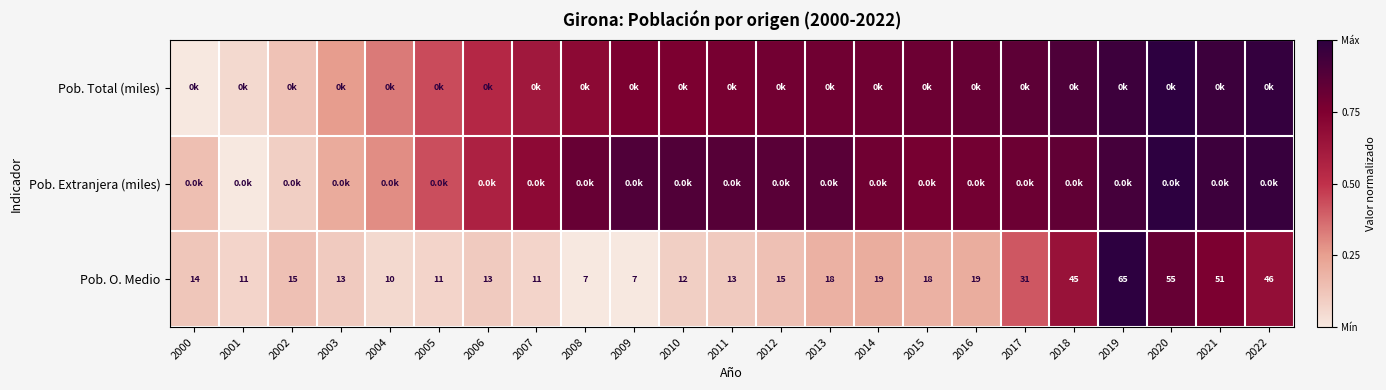

How many data points in Pob. O. Medio are less than 15?

11